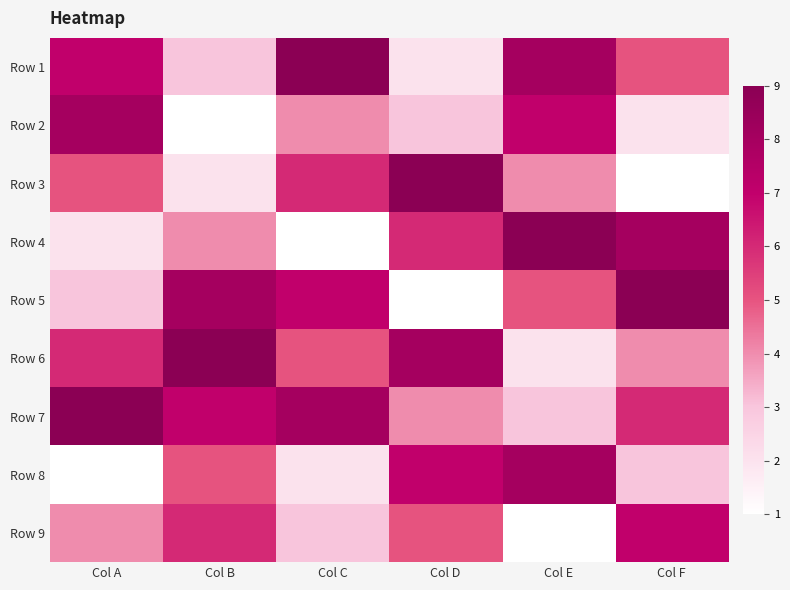

What is the smallest value displayed?

1